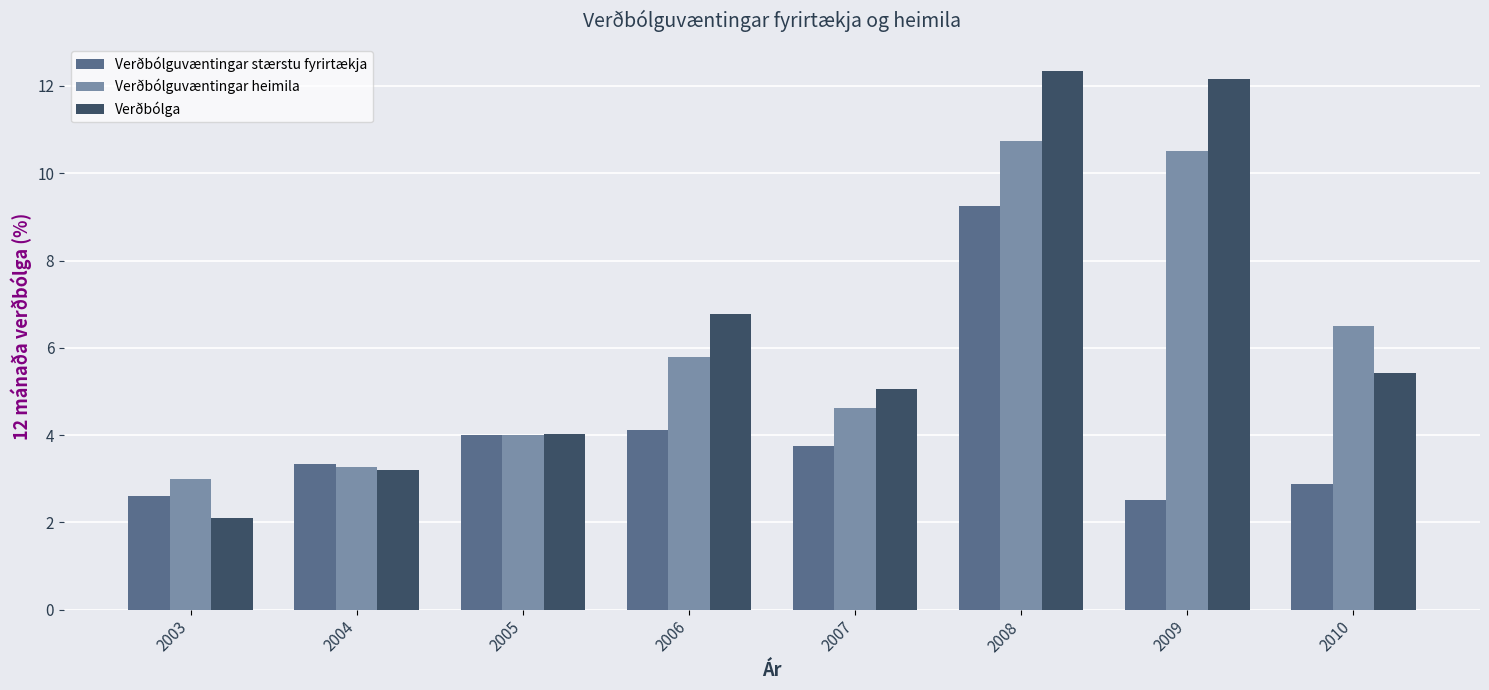

The value of Verðbólguvæntingar heimila at 2007 is 4.6. True or false?

True